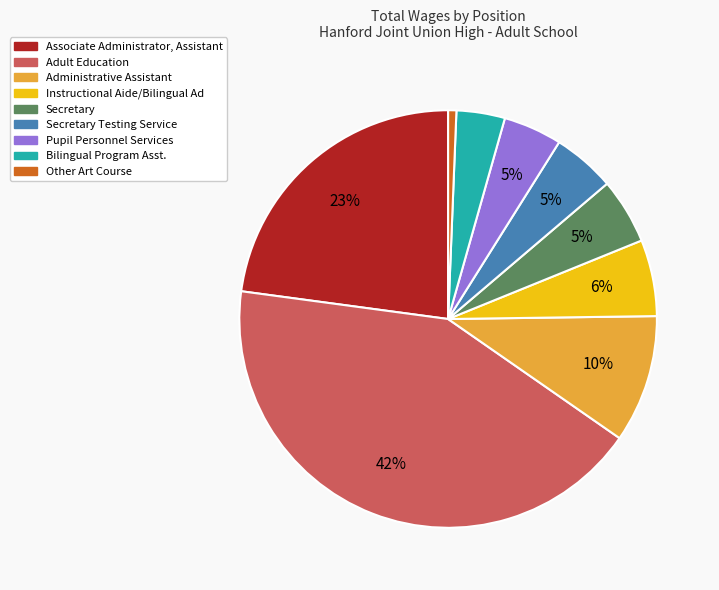

Combined, do Bilingual Program Asst. and Instructional Aide/Bilingual Ad account for over 50%?

No